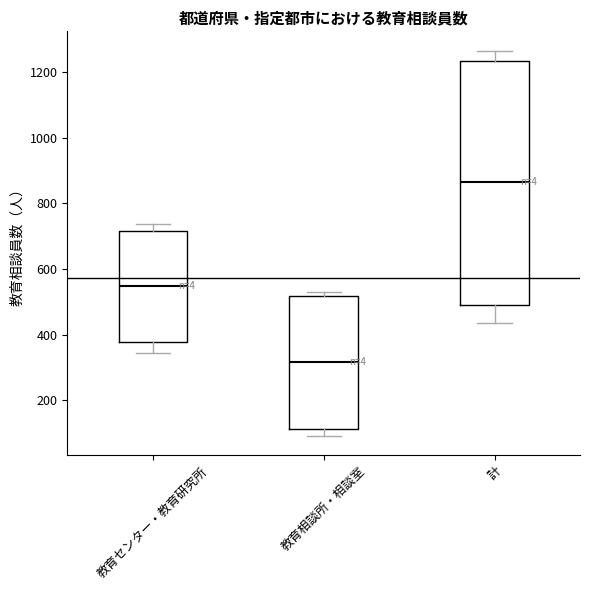

Reading left to right, read every box against the y-axis: the position of its median line, the range the box covers, and the ends of its whiskers. The values are not printed on the chart, so give them approximately, as read against the axis.

教育センター・教育研究所: median 540, box 380 to 720, whiskers 340 to 740
教育相談所・相談室: median 320, box 120 to 520, whiskers 100 to 520 (just above the box's upper edge)
計: median 860, box 480 to 1240, whiskers 440 to 1260